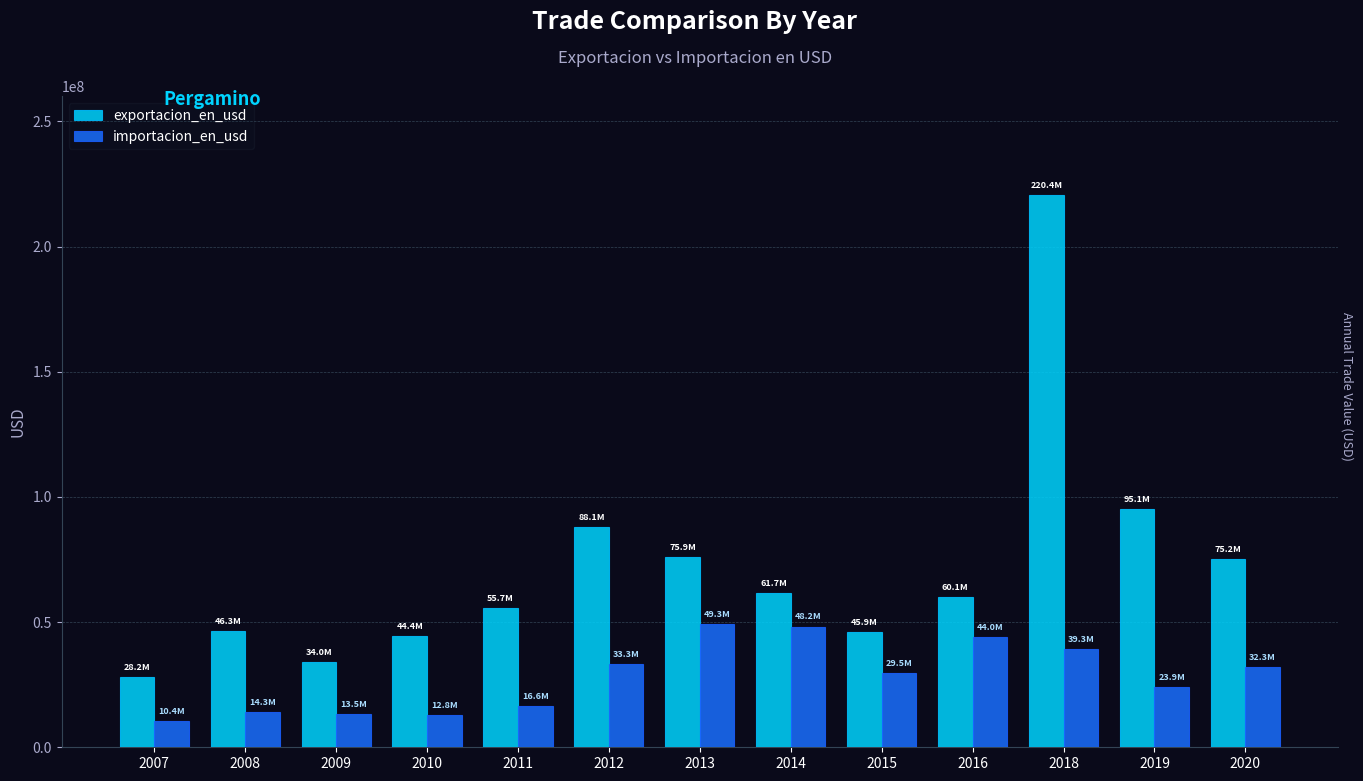

Is the value of importacion_en_usd at 2011 greater than the value of exportacion_en_usd at 2012?

No